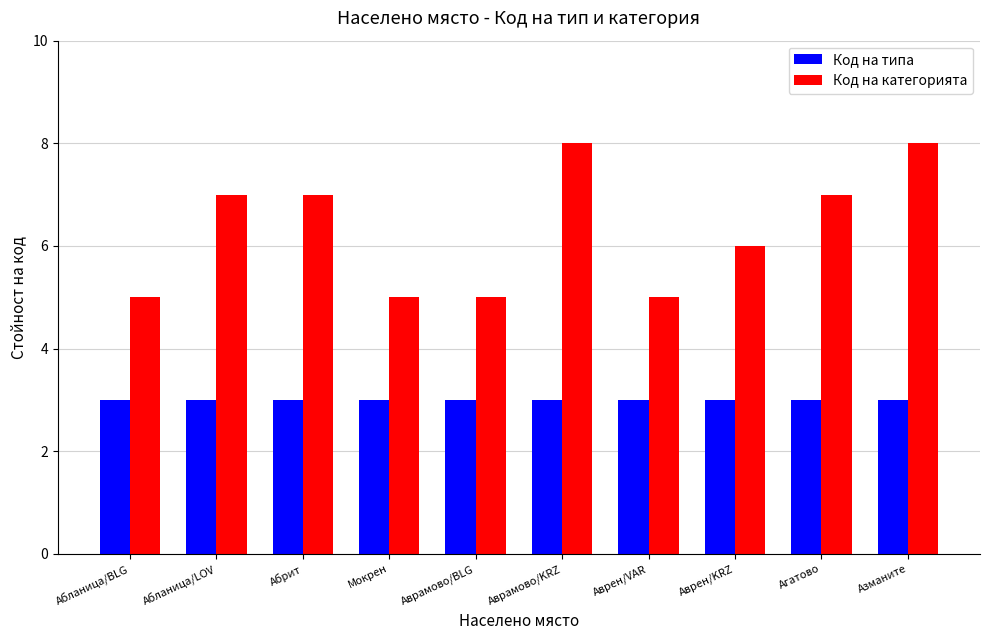

What are all the series names shown in the legend?

Код на типа, Код на категорията